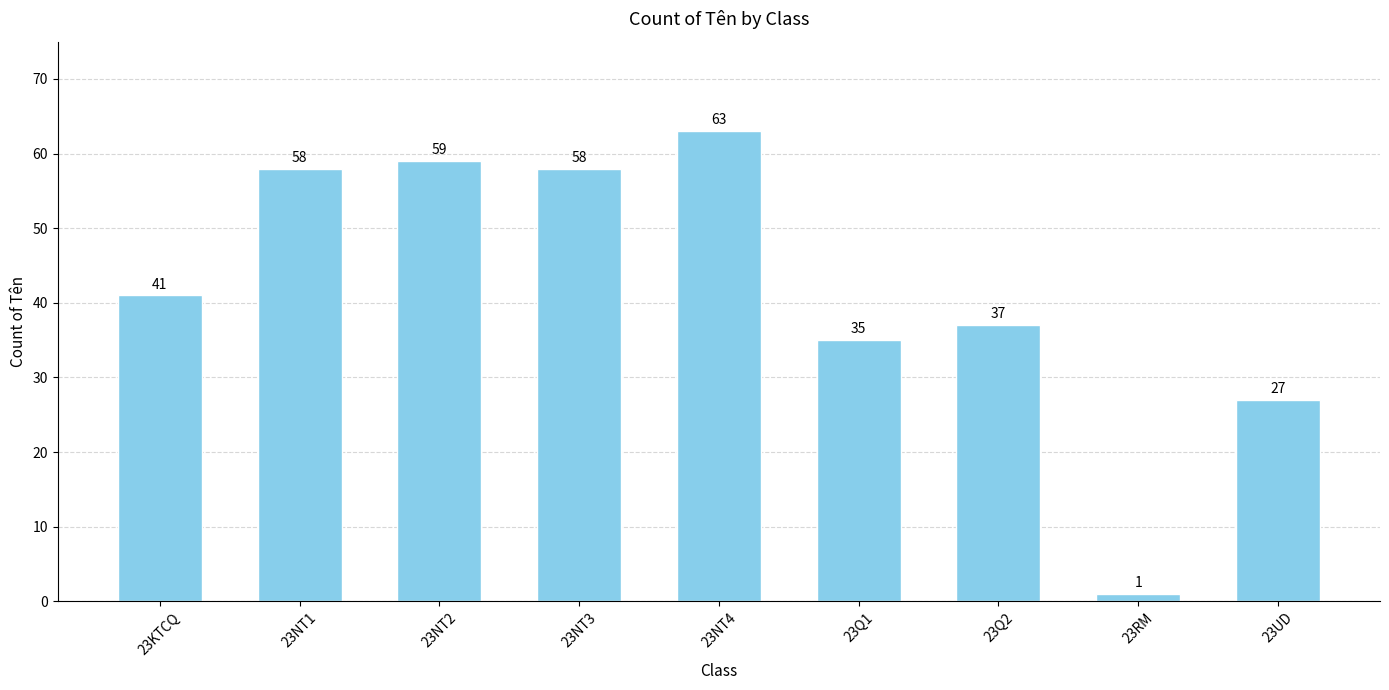

True or false: the data shows 27 at 23UD.

True